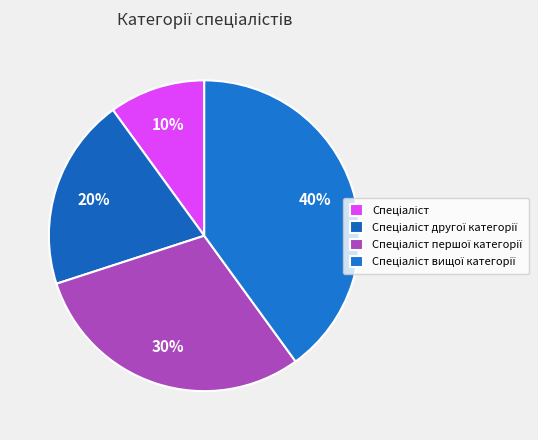

What percentage is the Спеціаліст другої категорії slice, to the nearest percent?

20%